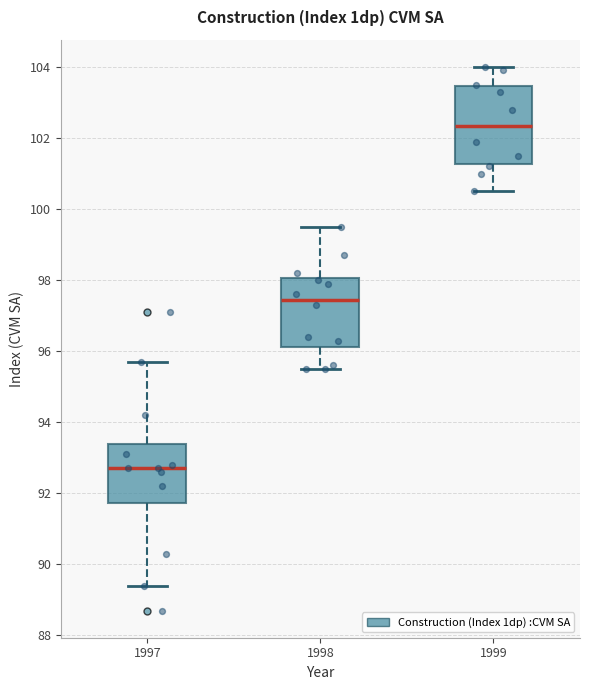

Which box's median line is the highest?

1999